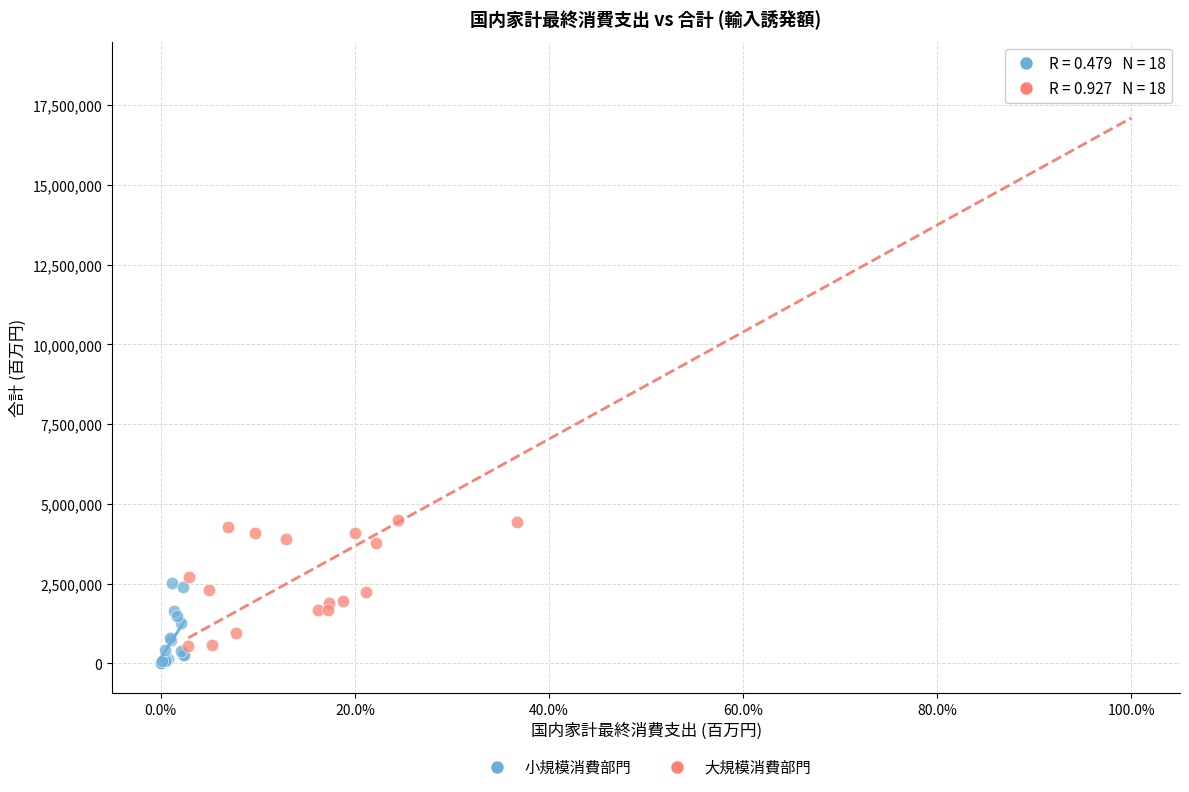

Which series contains the lowest Y value?

小規模消費部門